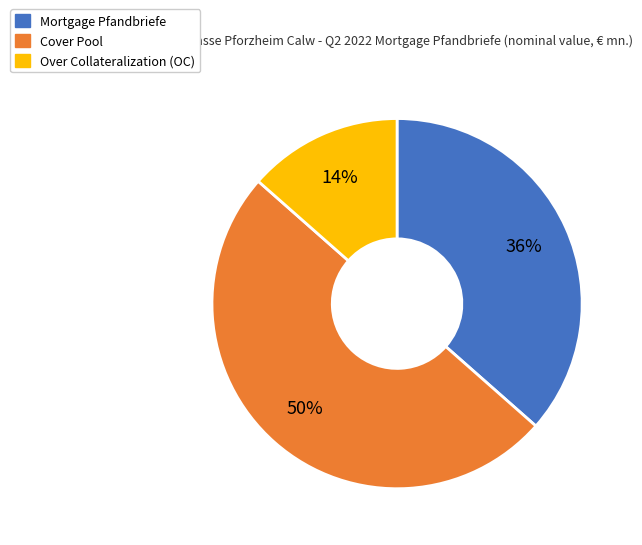

True or false: Cover Pool accounts for 50% of the total.

True